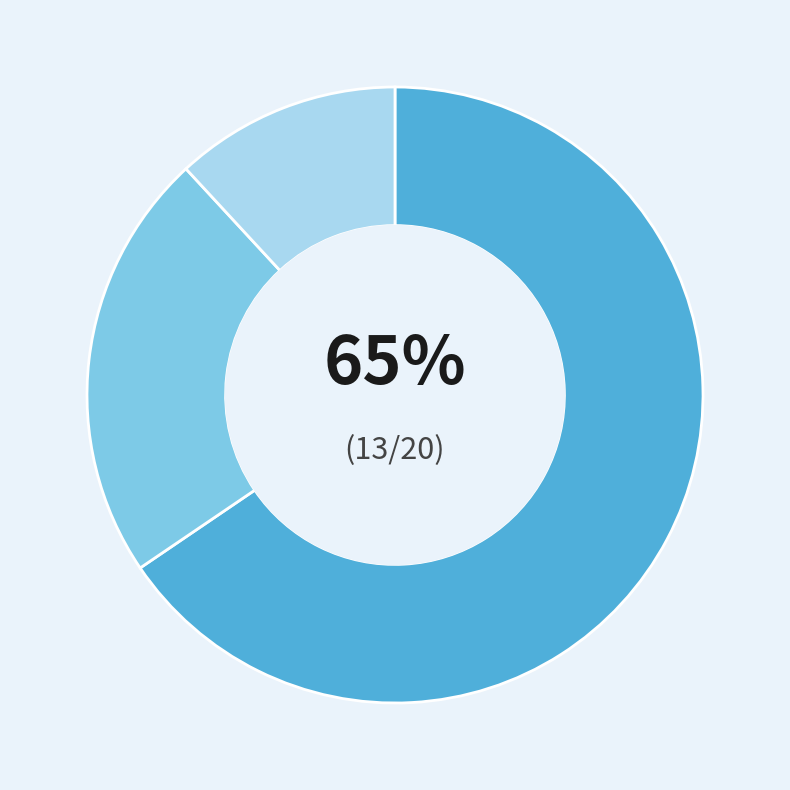

To the nearest percent, what is the average slice percentage?

33%